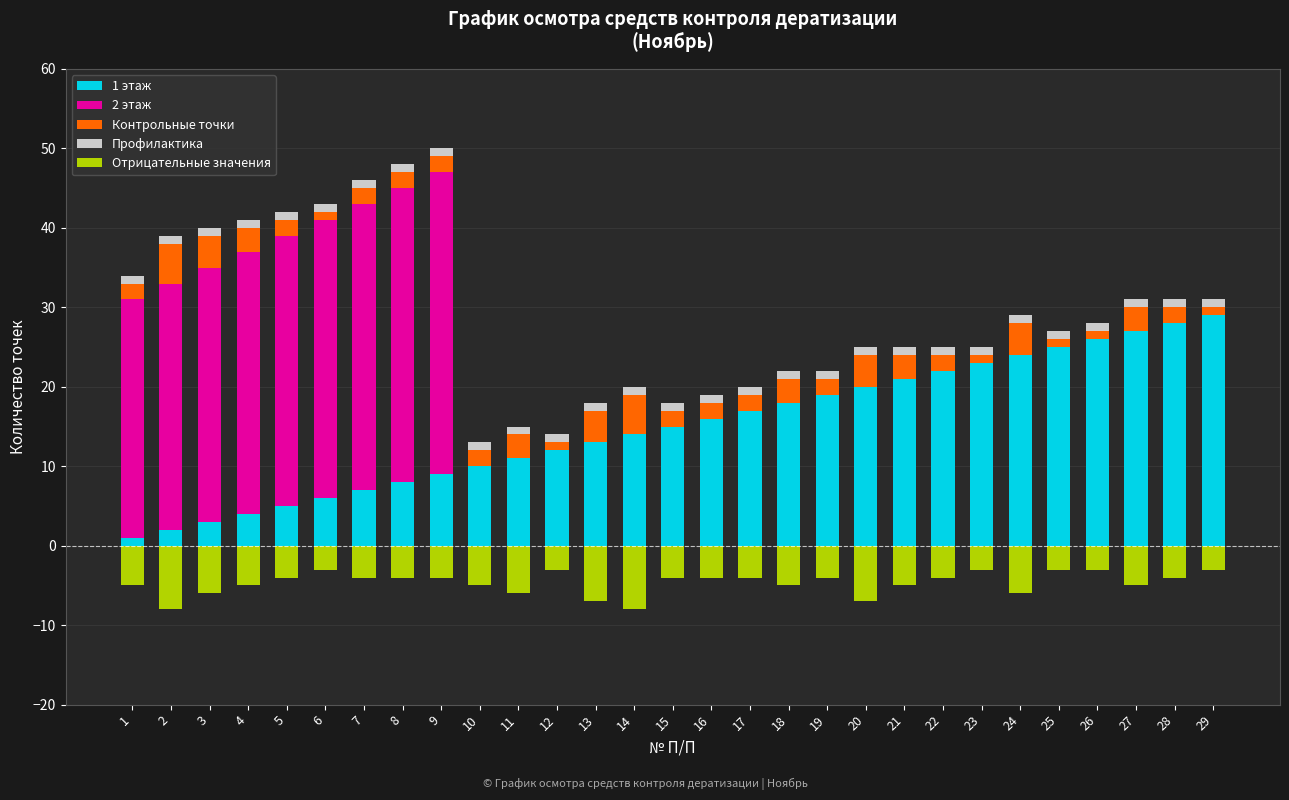

The value of 1 этаж at 6 is 4. True or false?

False